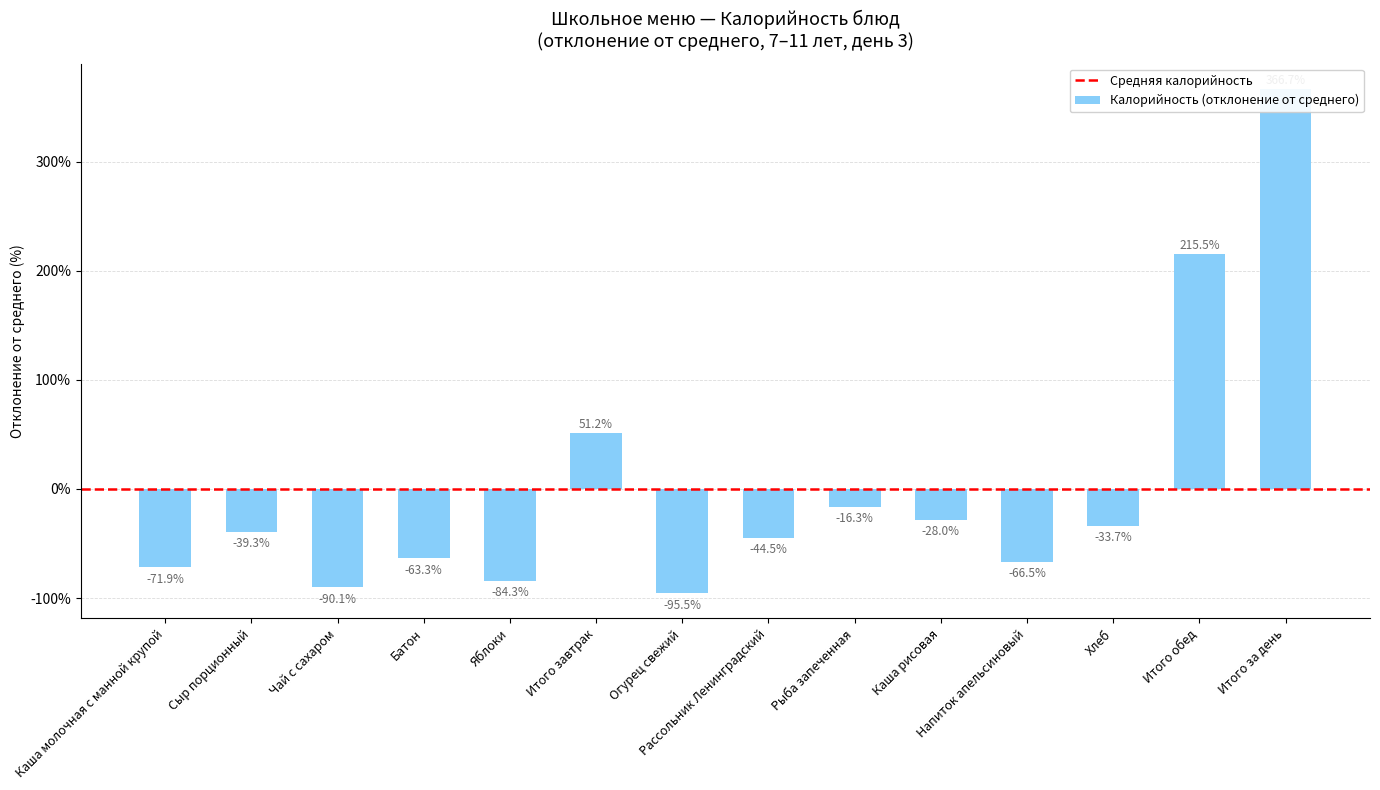

How many values are above zero?

3